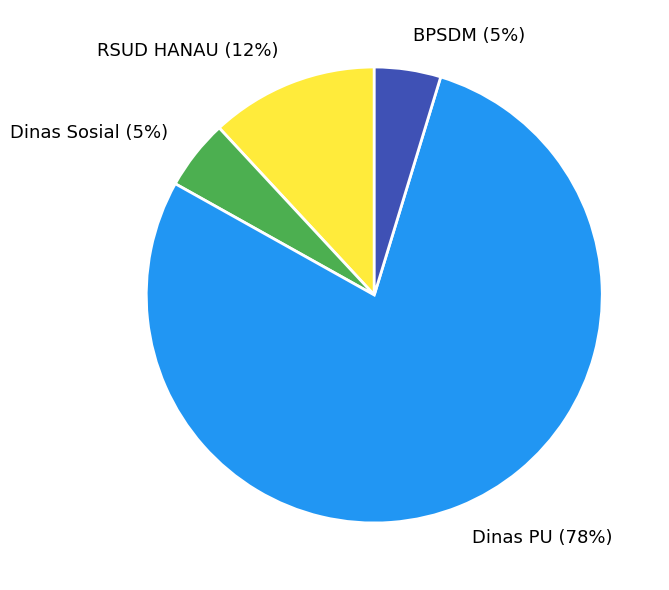

What is the largest slice in the pie chart?

Dinas PU (78%)